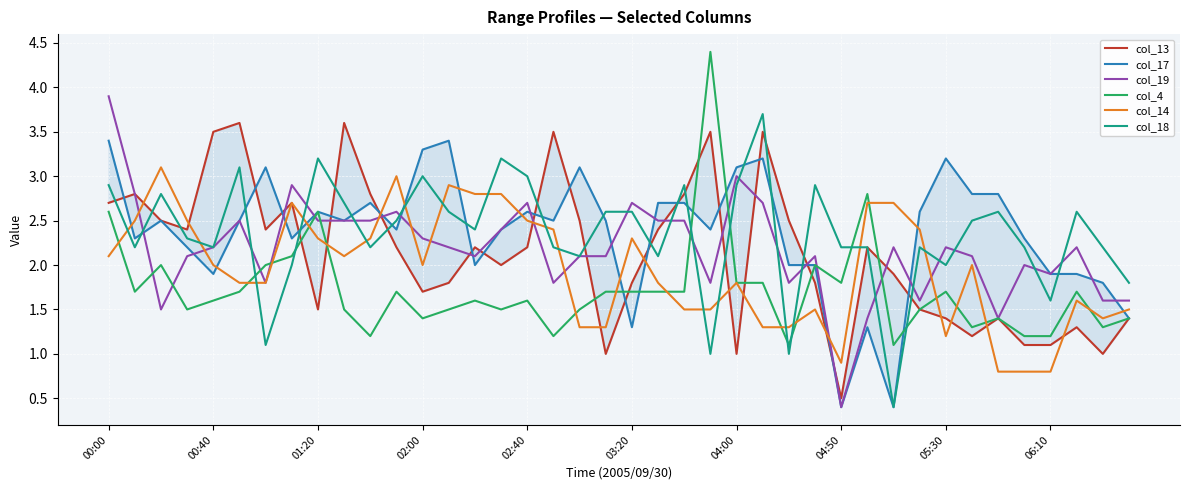

What value does the col_18 series have at 04:00?

2.9